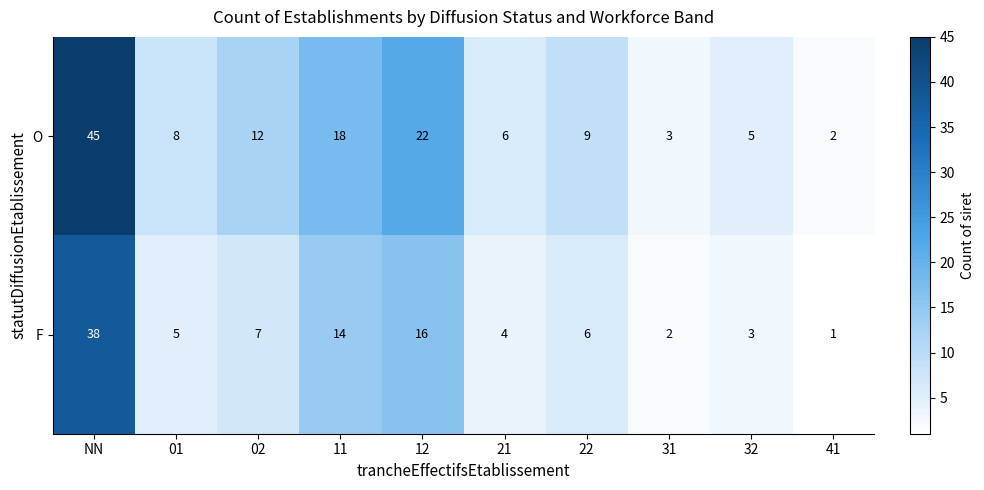

The value of O at 22 is 15. True or false?

False